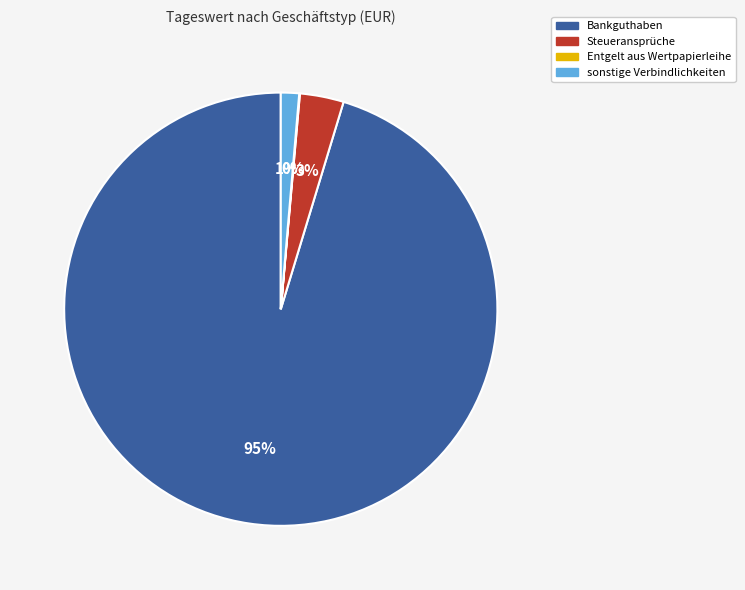

To the nearest percent, what portion does sonstige Verbindlichkeiten represent?

1%